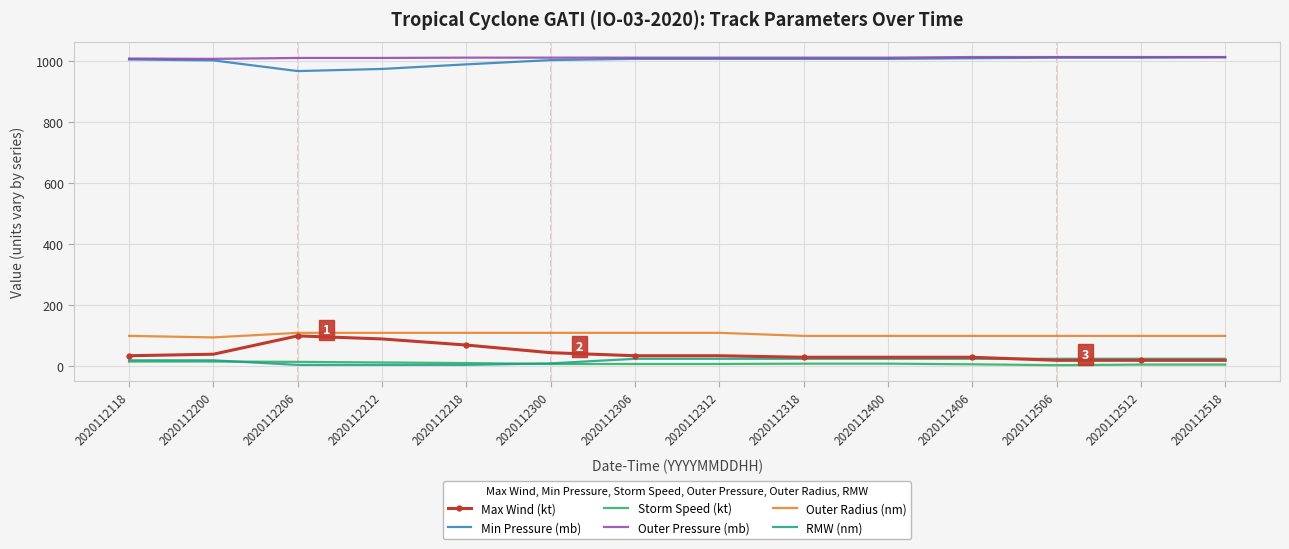

True or false: Outer Radius (nm) and Max Wind (kt) cross at least once.

False